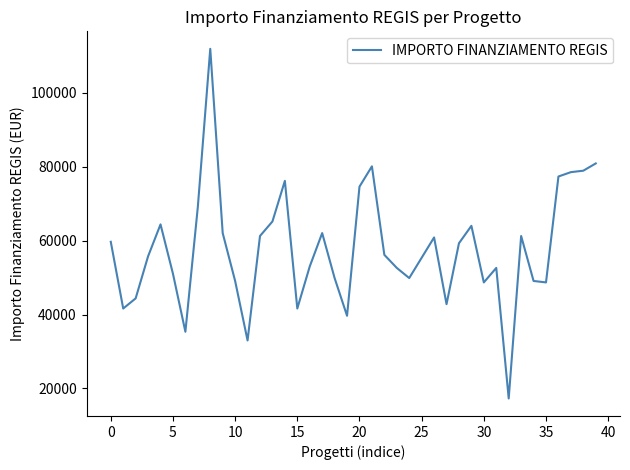

What is the smallest value displayed?

17283.4